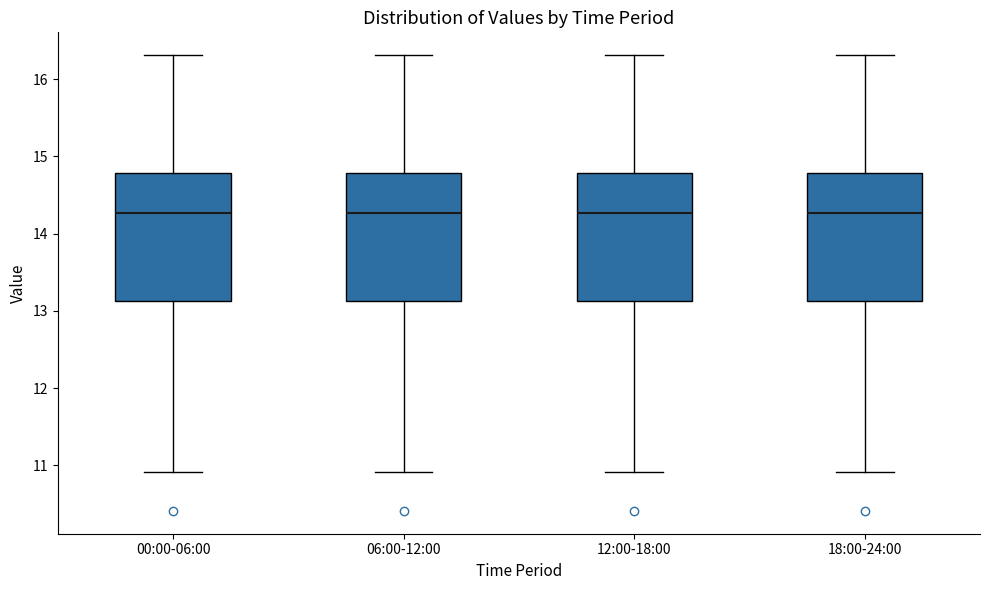

Reading left to right, read every box against the y-axis: the position of its median line, the range the box covers, and the ends of its whiskers. The values are not printed on the chart, so give them approximately, as read against the axis.

00:00-06:00: median 14.3, box 13.1 to 14.8, whiskers 10.9 to 16.3
06:00-12:00: median 14.3, box 13.1 to 14.8, whiskers 10.9 to 16.3
12:00-18:00: median 14.3, box 13.1 to 14.8, whiskers 10.9 to 16.3
18:00-24:00: median 14.3, box 13.1 to 14.8, whiskers 10.9 to 16.3